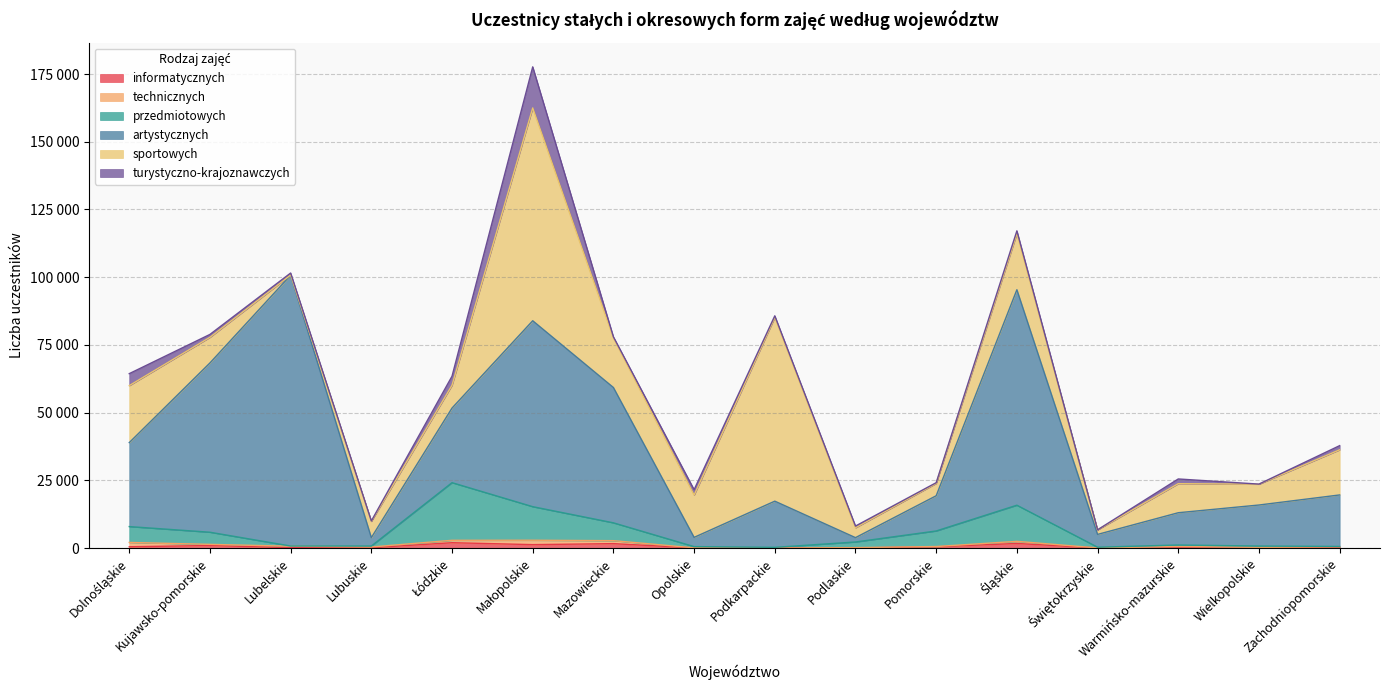

What is the label of the 14th point from the right?

Lubelskie